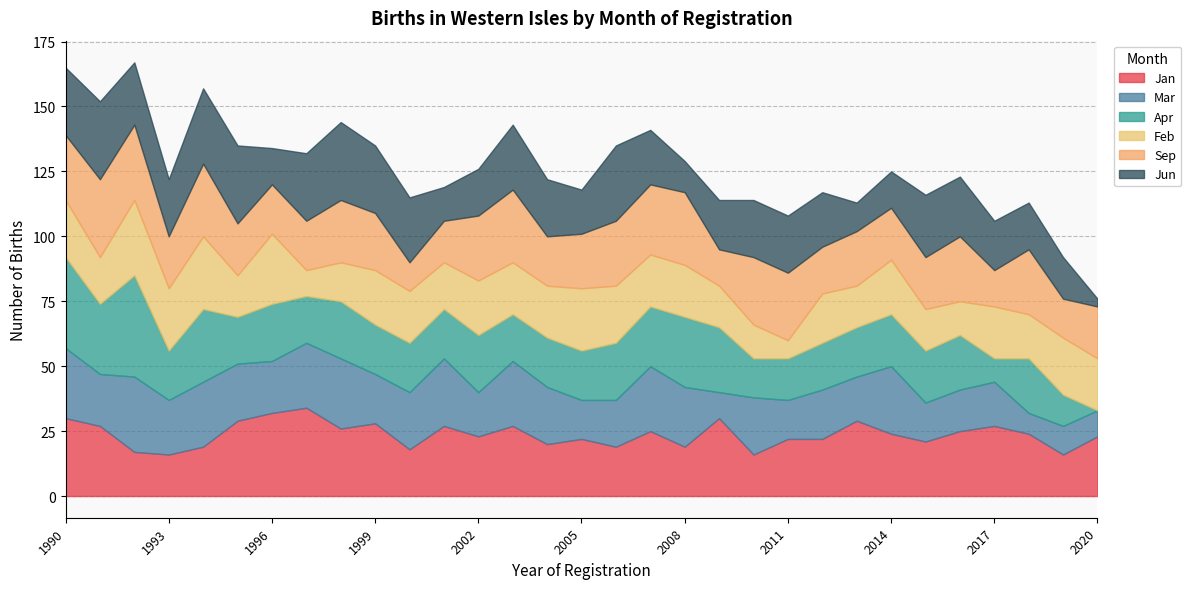

True or false: Mar and Feb cross at least once.

True